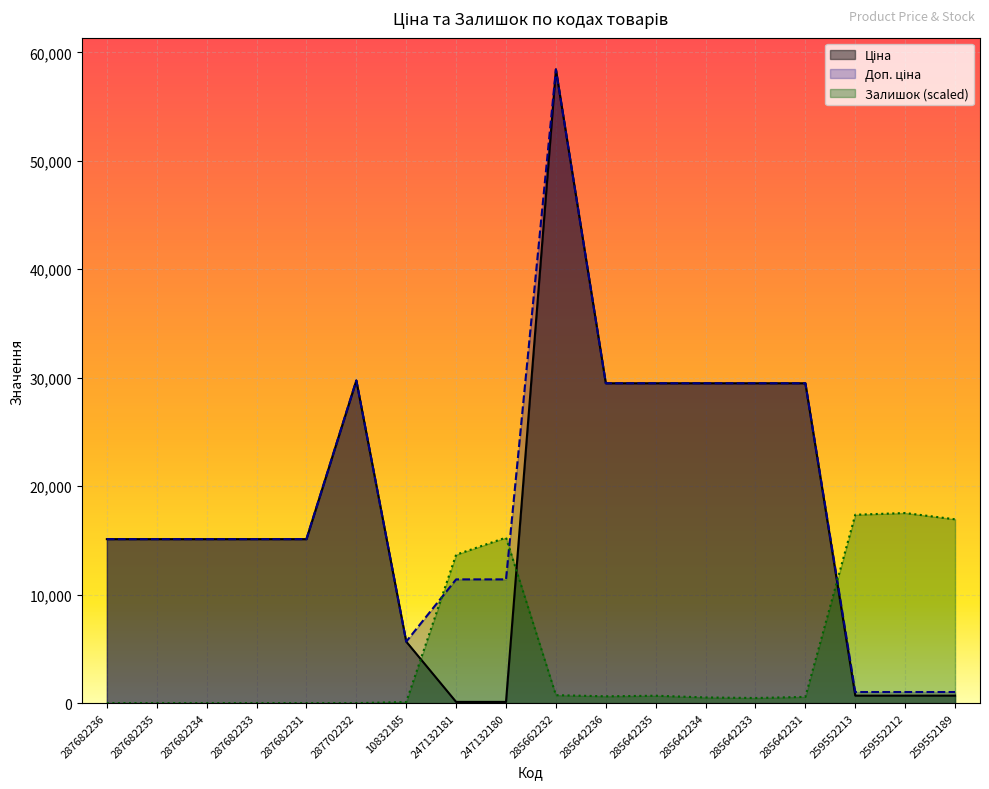

At which label does Залишок first exceed 579?

247132181